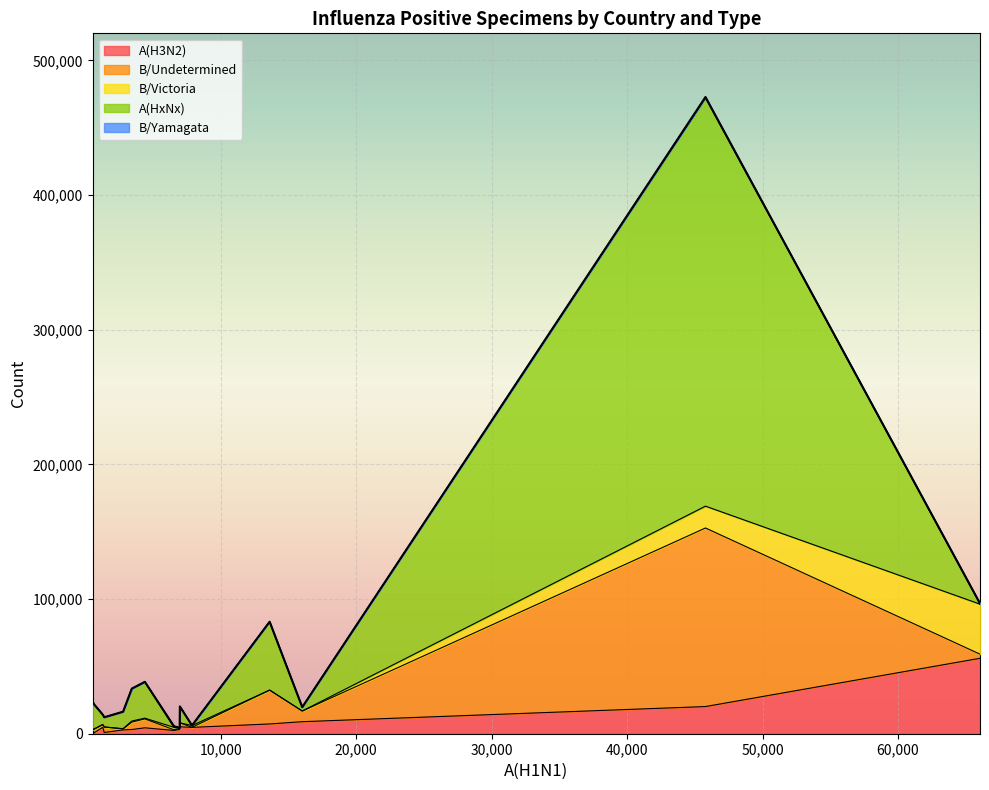

List the series in order of their peak value, highest first.

A(HxNx), B/Undetermined, A(H3N2), B/Victoria, B/Yamagata